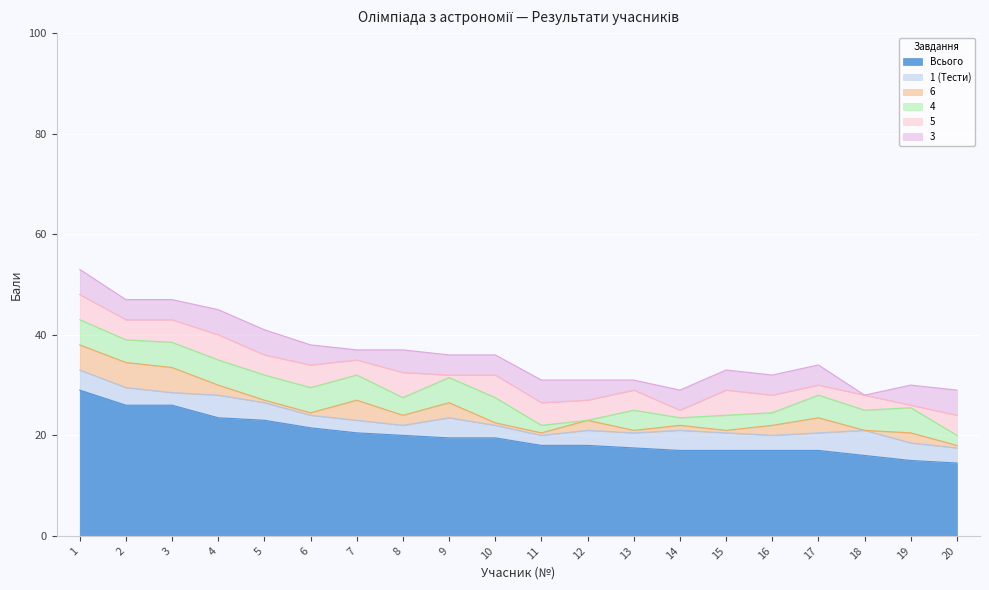

What is the approximate value of 3 at 14?

4.0